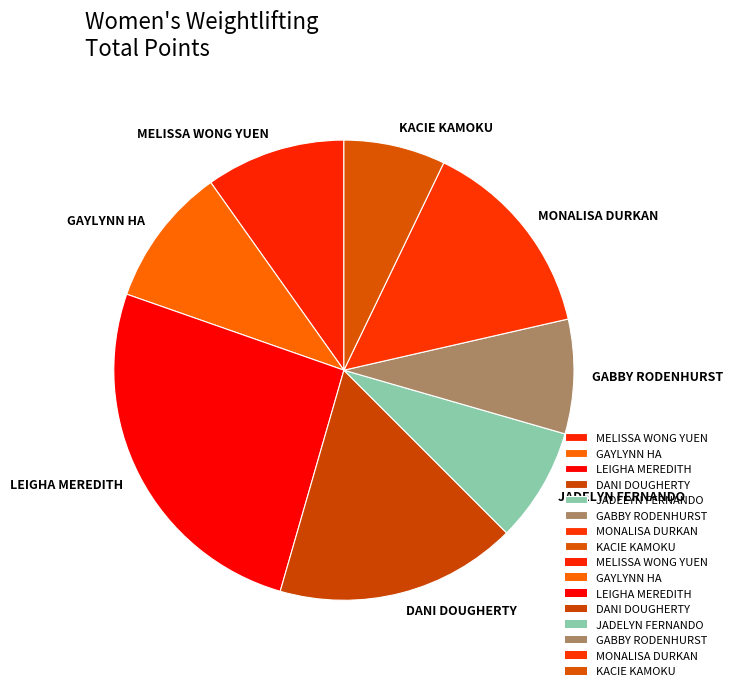

True or false: KACIE KAMOKU accounts for 7% of the total.

True